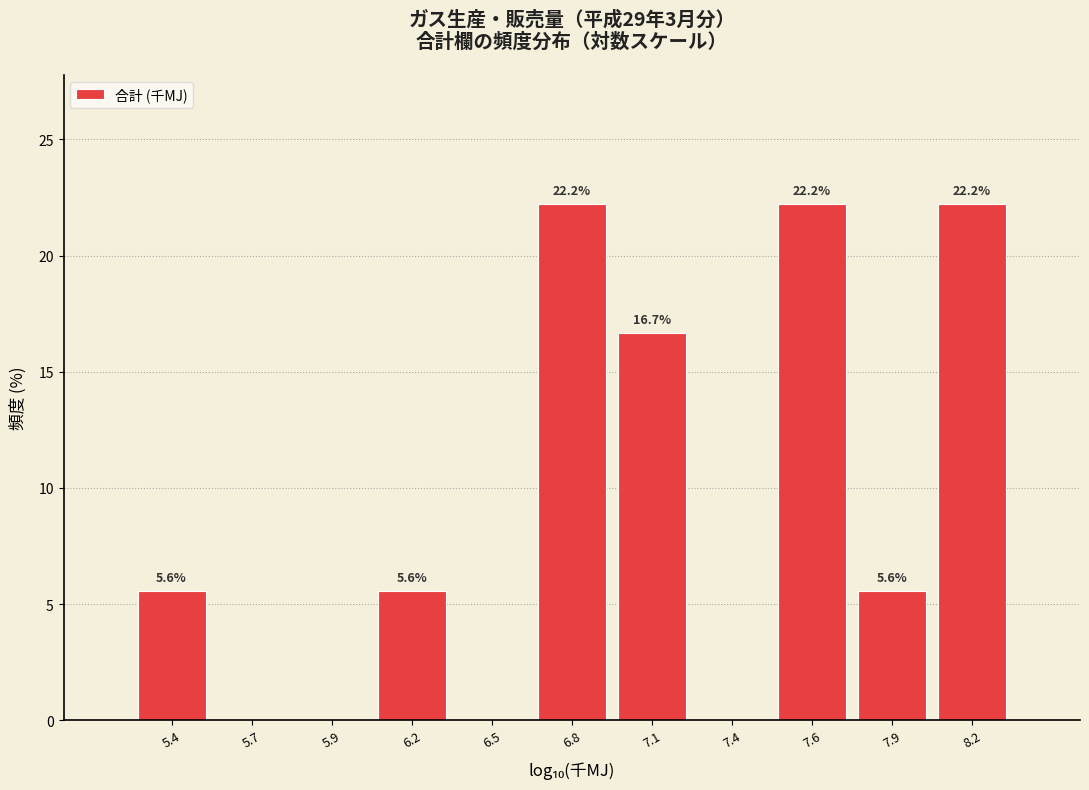

Reading left to right, transcribe all the data shown in this chart.

5.4=5.6	5.7=0.0	5.9=0.0	6.2=5.6	6.5=0.0	6.8=22.2	7.1=16.7	7.4=0.0	7.6=22.2	7.9=5.6	8.2=22.2